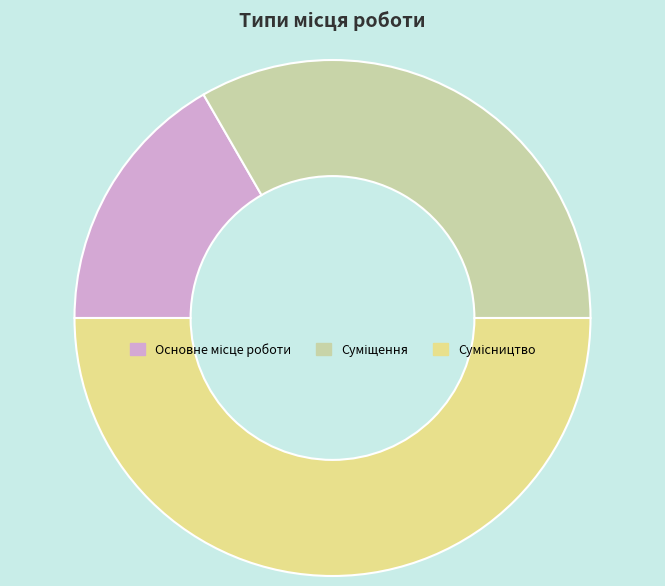

How many slices are in this pie chart?

3